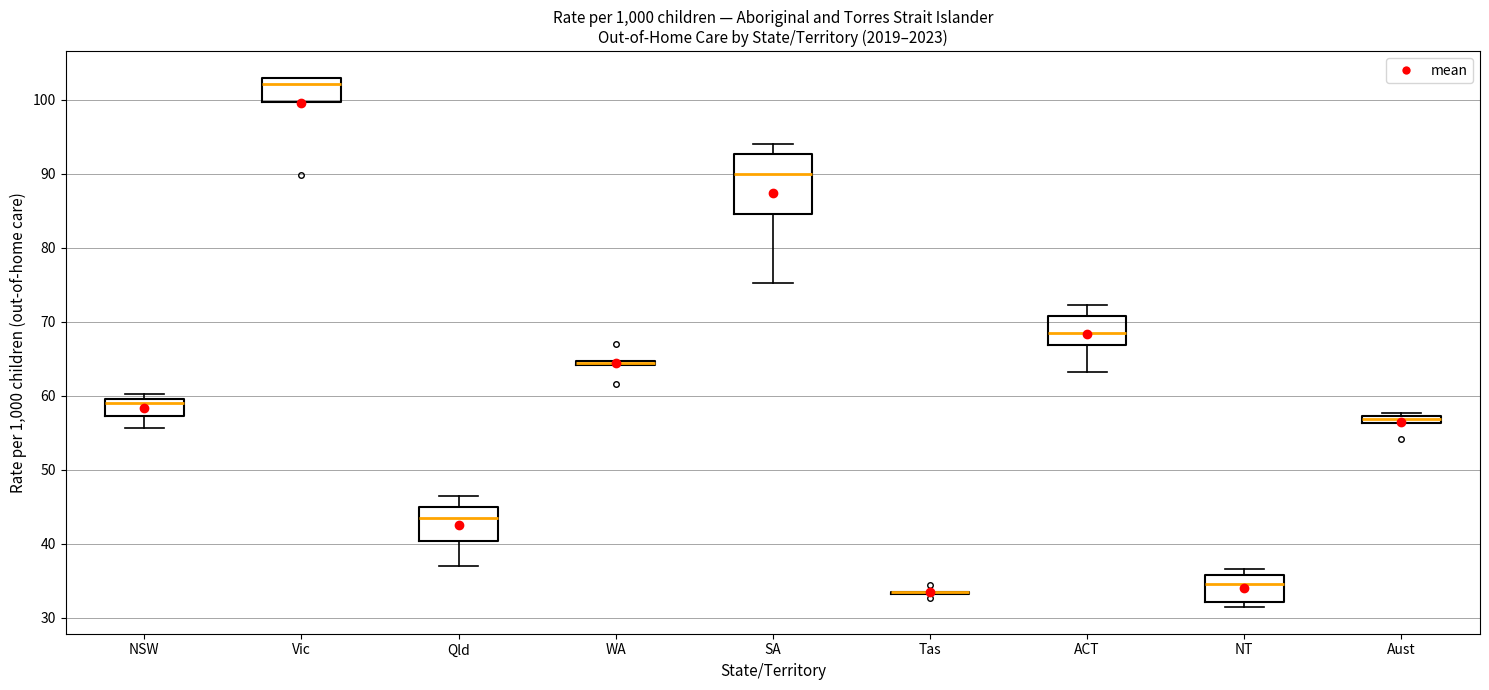

Where is the lower edge of the box for ACT on the y-axis? The values are not printed on the chart, so give them approximately, as read against the axis.

67